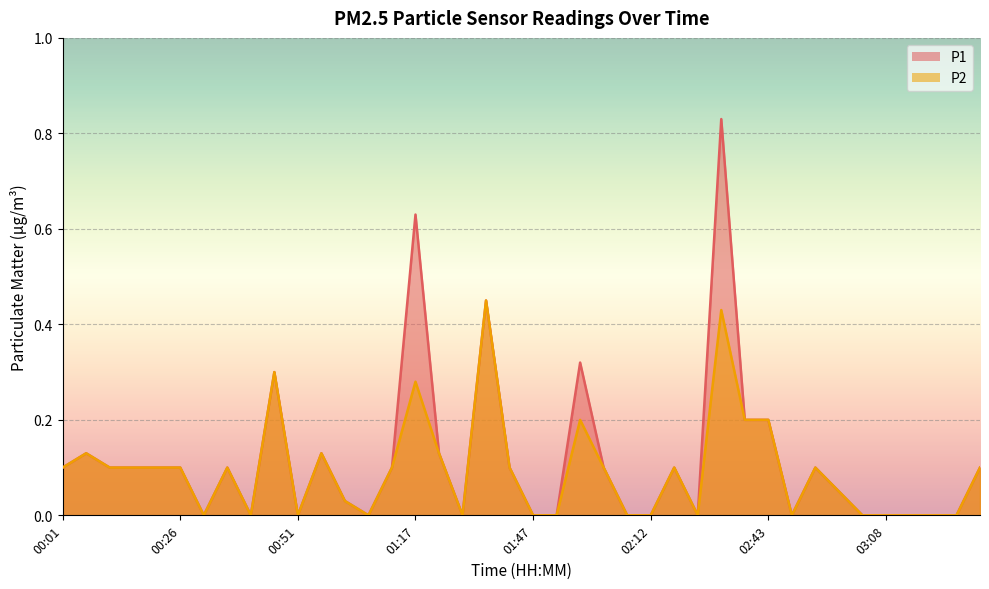

What is the label of the 25th point from the right?

01:17